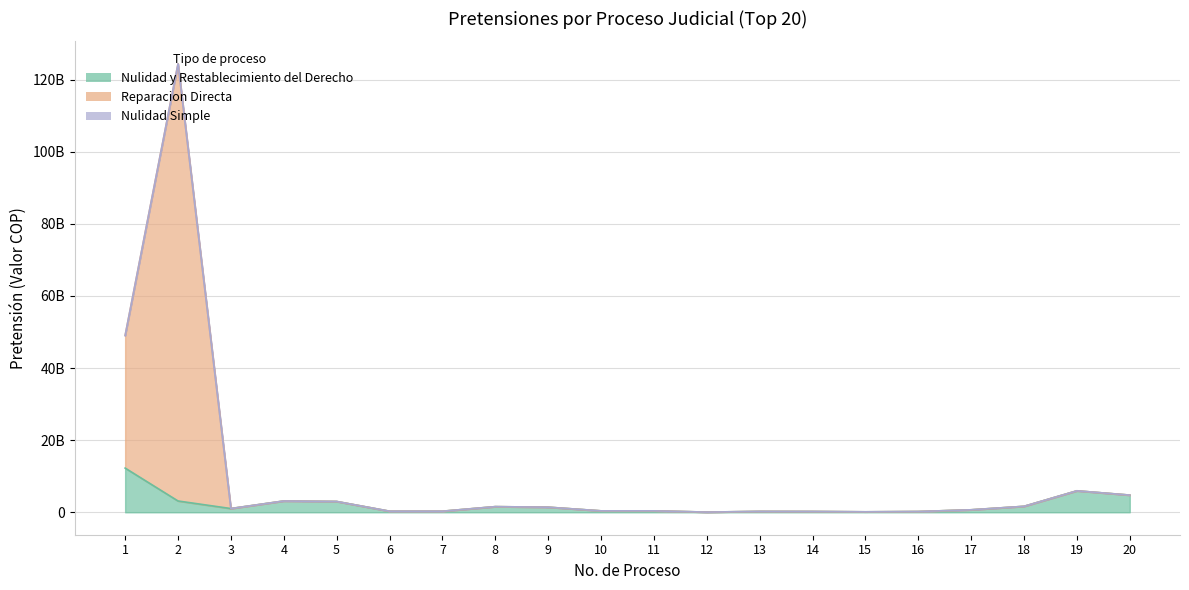

What is the sum of the Nulidad y Restablecimiento del Derecho values at 10 and 2?

3535549156